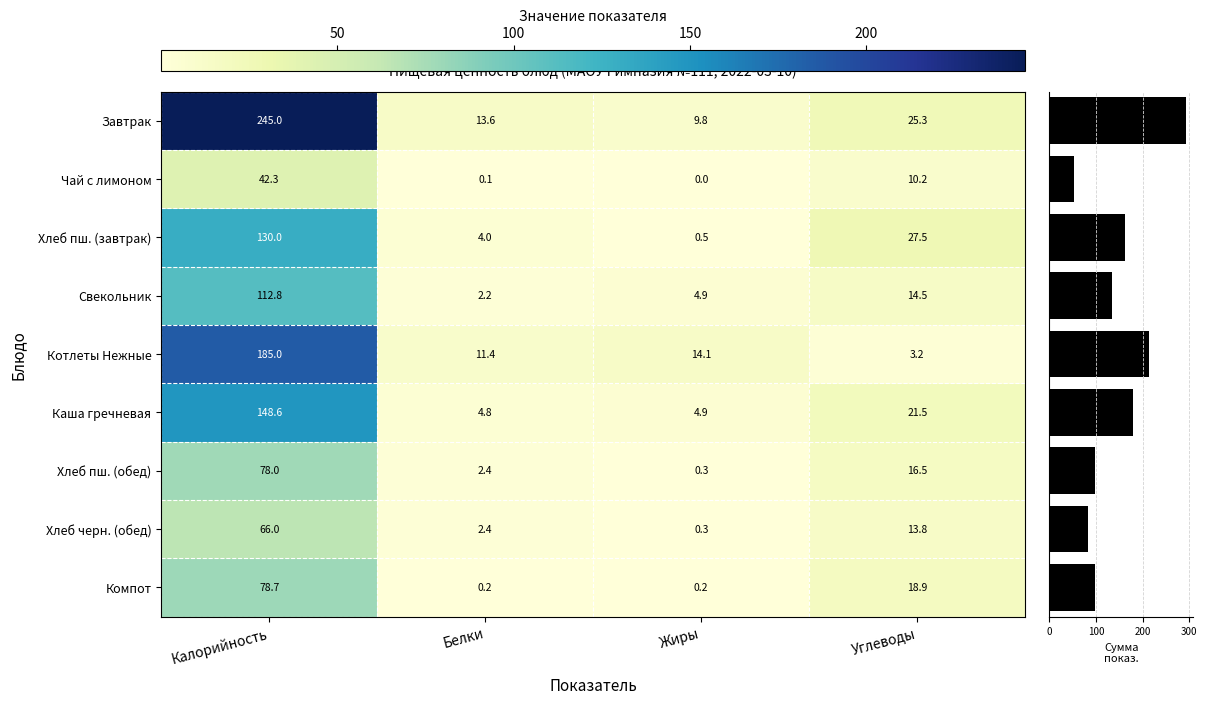

Is it true that Компот equals 0.2 at Жиры?

True